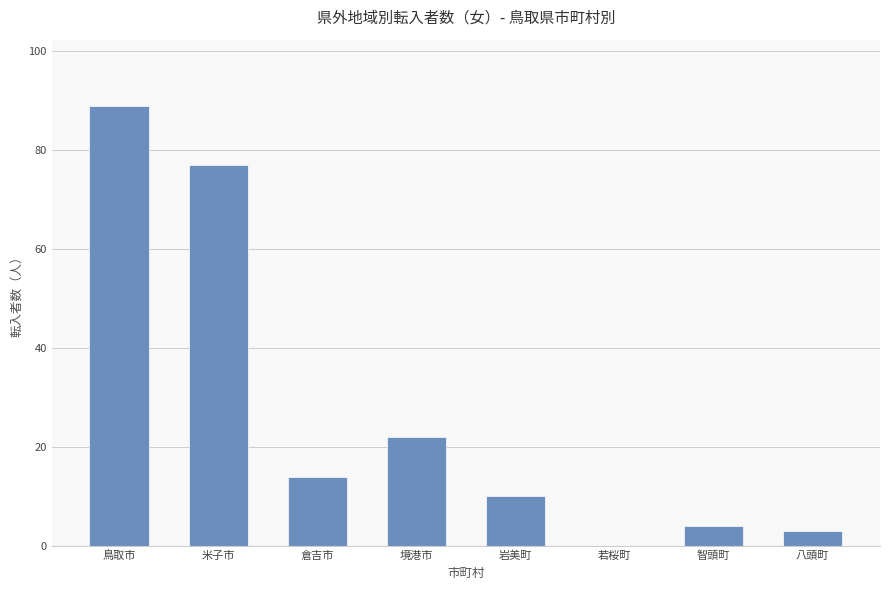

How many data points does each series have?

8